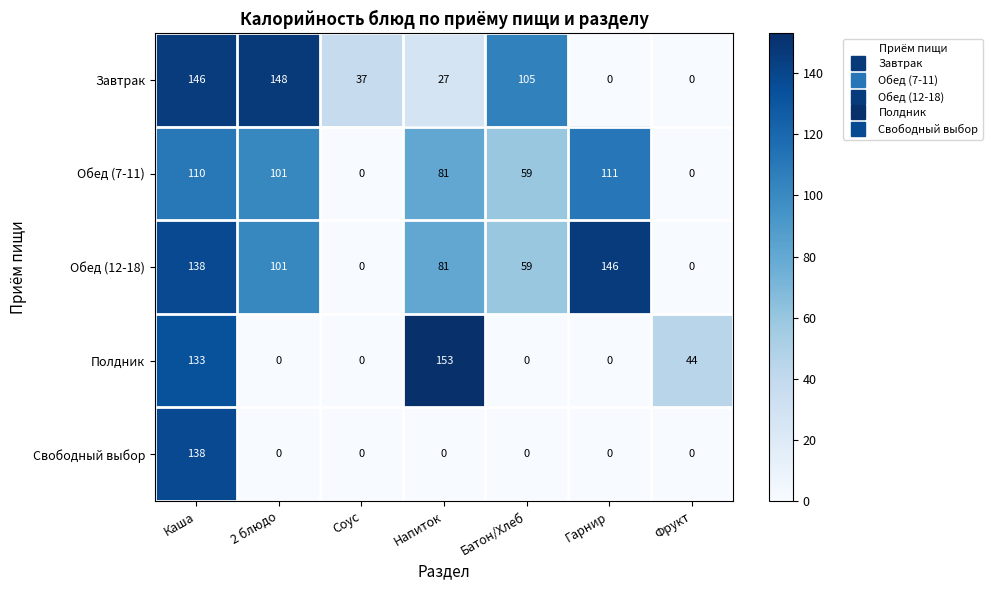

Which label corresponds to the largest value in the chart?

Напиток